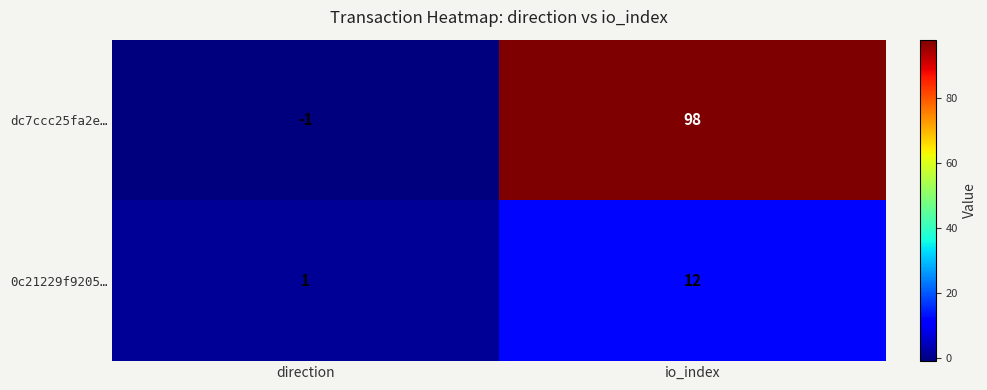

Is it true that dc7ccc25fa2e… equals 98 at io_index?

True